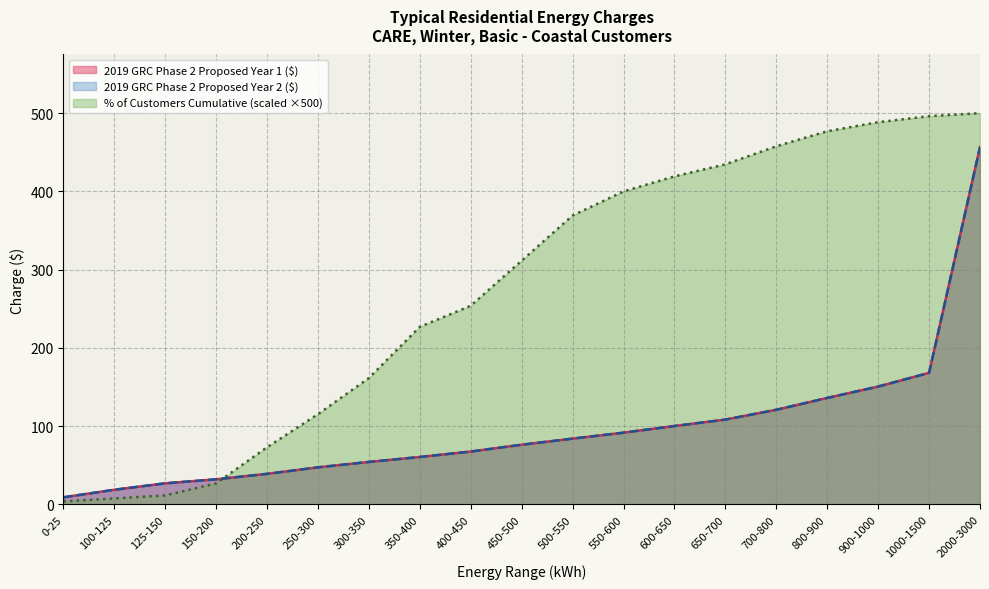

True or false: % of Customers Cumulative has more than 0 interior local peaks.

False